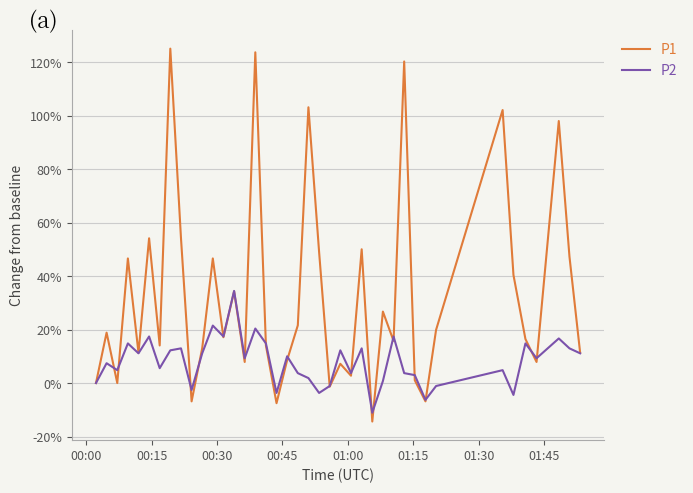

List the series in order of their overall mean, lowest first.

P2, P1